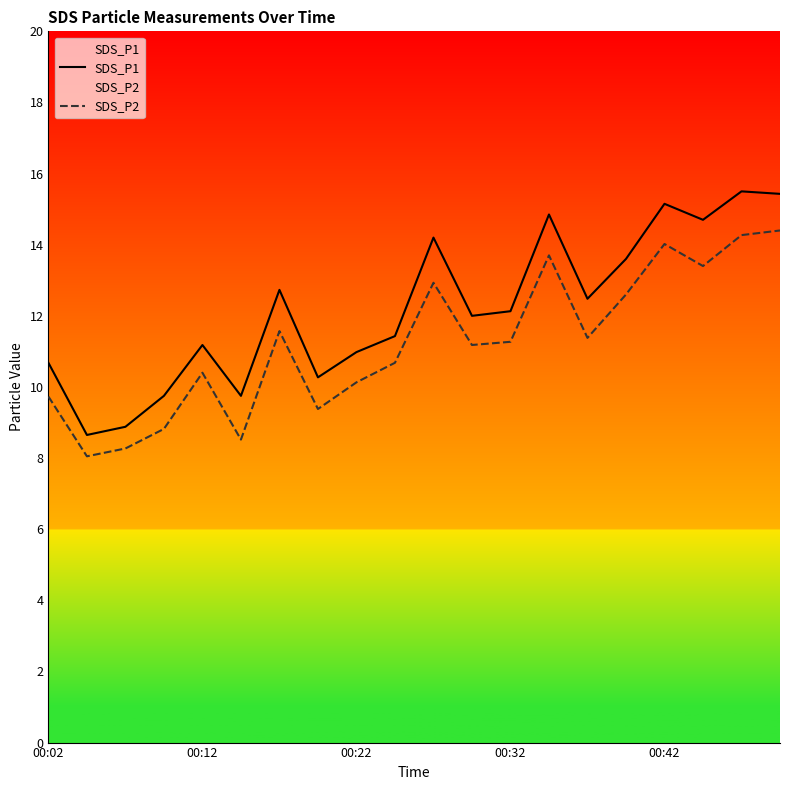

What is the sum of all SDS_P2 values?

224.7